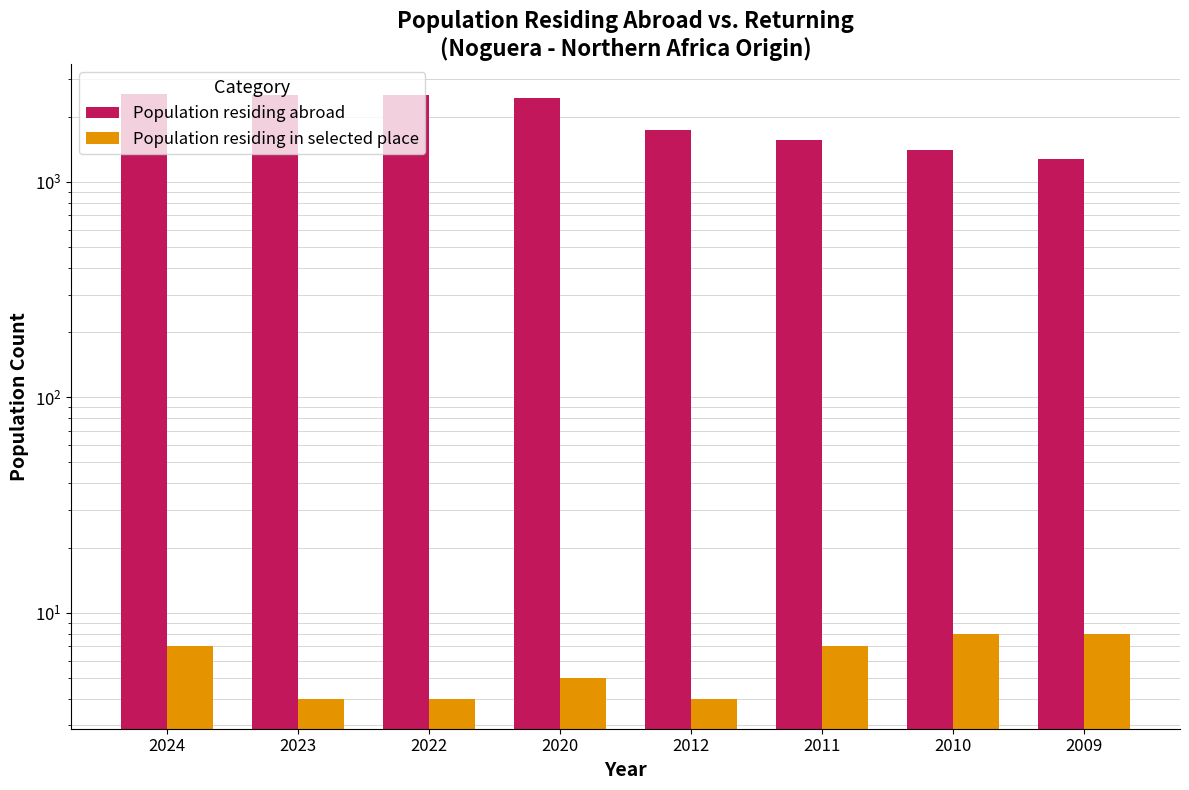

Is it true that Population residing in selected place equals 7 at 2011?

True